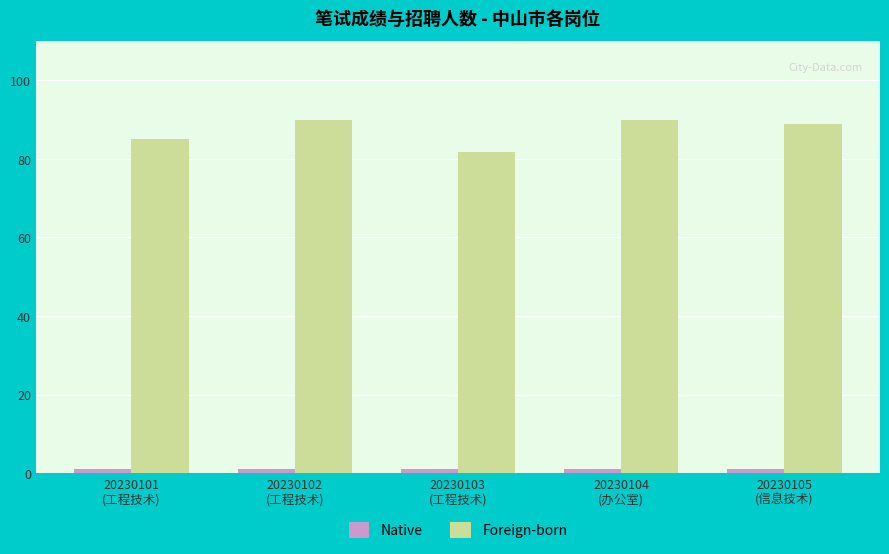

How many bars are there in each group?

2